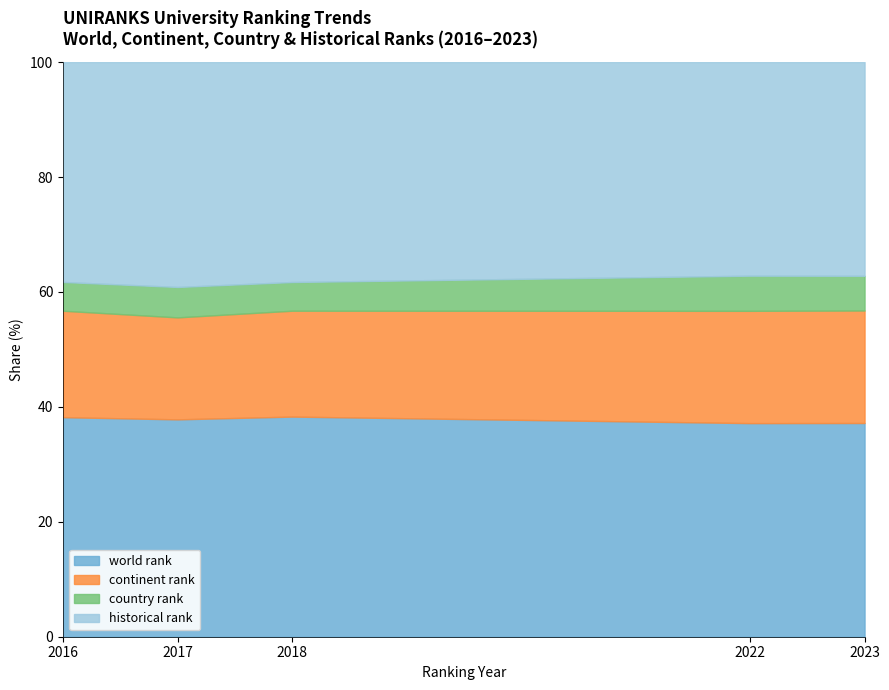

True or false: country rank and continent rank intersect in this chart.

False